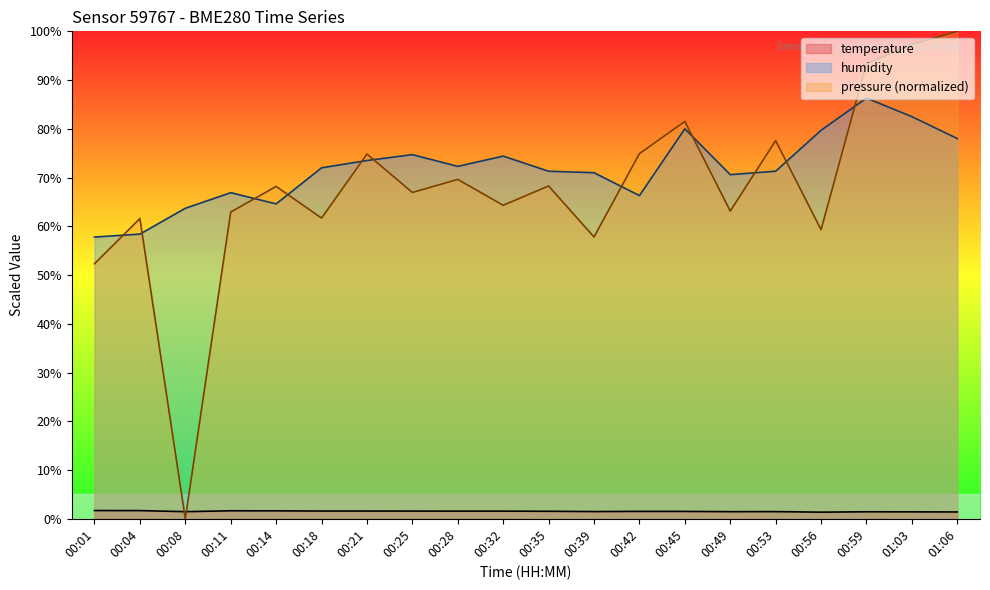

The value of humidity at 00:45 is 80.0. True or false?

True